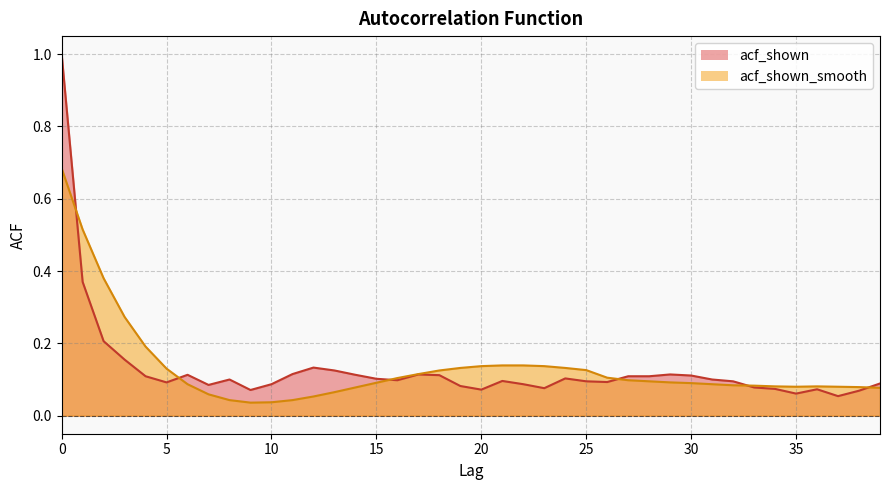

Reading left to right, list all the values displayed in this chart.

acf_shown: 0=1.0	1=0.4	2=0.2	3=0.2	4=0.1	5=0.1	6=0.1	7=0.1	8=0.1	9=0.1	10=0.1	11=0.1	12=0.1	13=0.1	14=0.1	15=0.1	16=0.1	17=0.1	18=0.1	19=0.1	20=0.1	21=0.1	22=0.1	23=0.1	24=0.1	25=0.1	26=0.1	27=0.1	28=0.1	29=0.1	30=0.1	31=0.1	32=0.1	33=0.1	34=0.1	35=0.1	36=0.1	37=0.1	38=0.1	39=0.1
acf_shown_smooth: 0=0.7	1=0.5	2=0.4	3=0.3	4=0.2	5=0.1	6=0.1	7=0.1	8=0.0	9=0.0	10=0.0	11=0.0	12=0.1	13=0.1	14=0.1	15=0.1	16=0.1	17=0.1	18=0.1	19=0.1	20=0.1	21=0.1	22=0.1	23=0.1	24=0.1	25=0.1	26=0.1	27=0.1	28=0.1	29=0.1	30=0.1	31=0.1	32=0.1	33=0.1	34=0.1	35=0.1	36=0.1	37=0.1	38=0.1	39=0.1